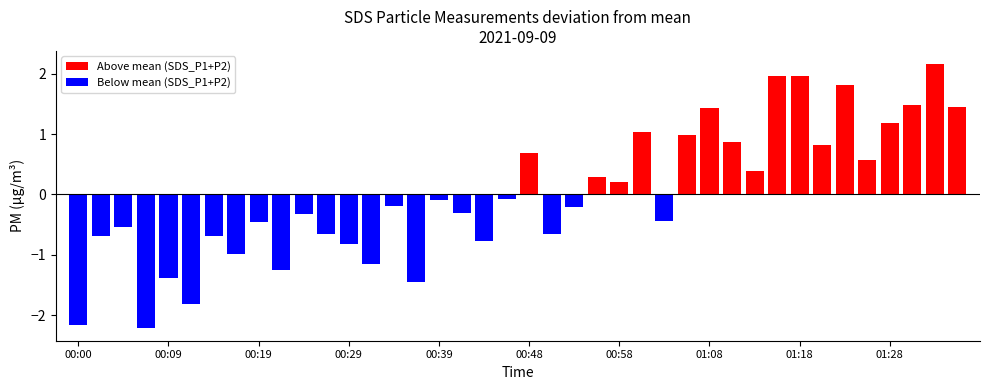

What is the difference between the second highest and minimum values in the Above mean (SDS_P1+P2) series?

1.8